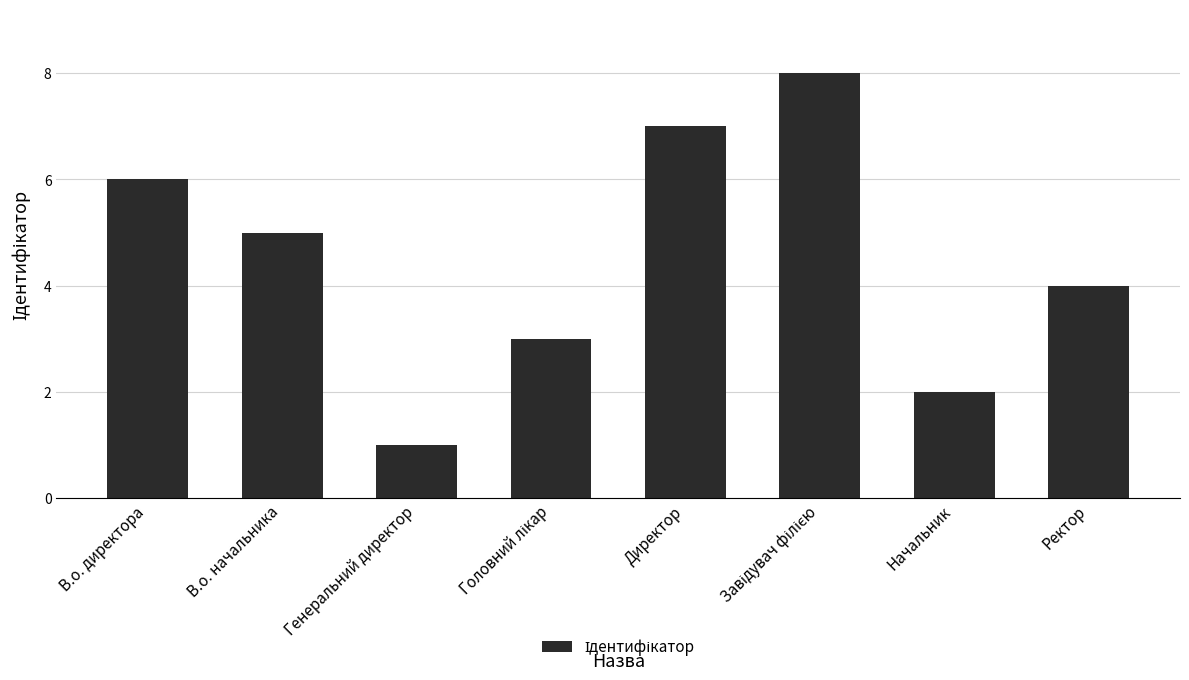

How many bars are there in total?

8